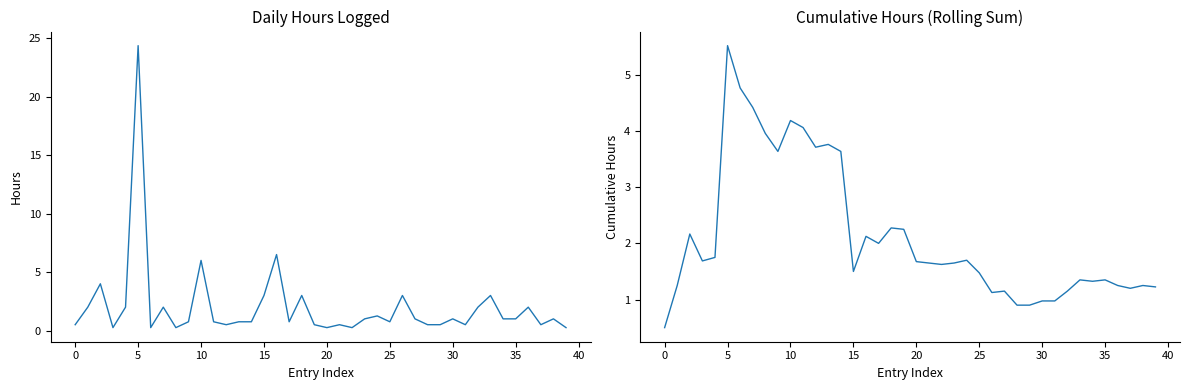

Rank the series by their average value, from highest to lowest.

Rolling Avg Hours, Hours